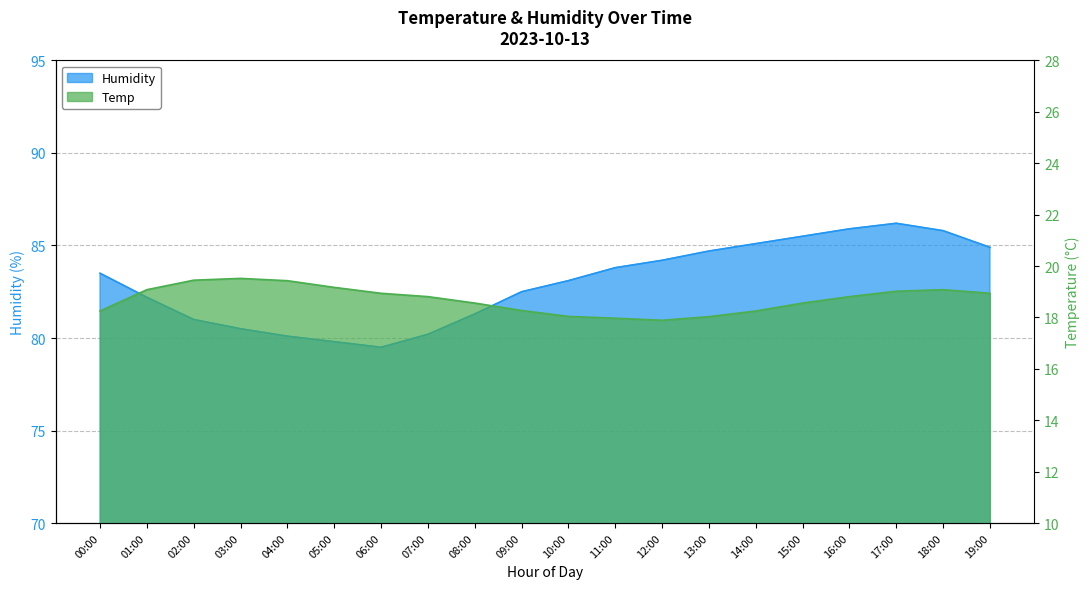

What is the value of the Temp point at the 1st from the left?

18.2